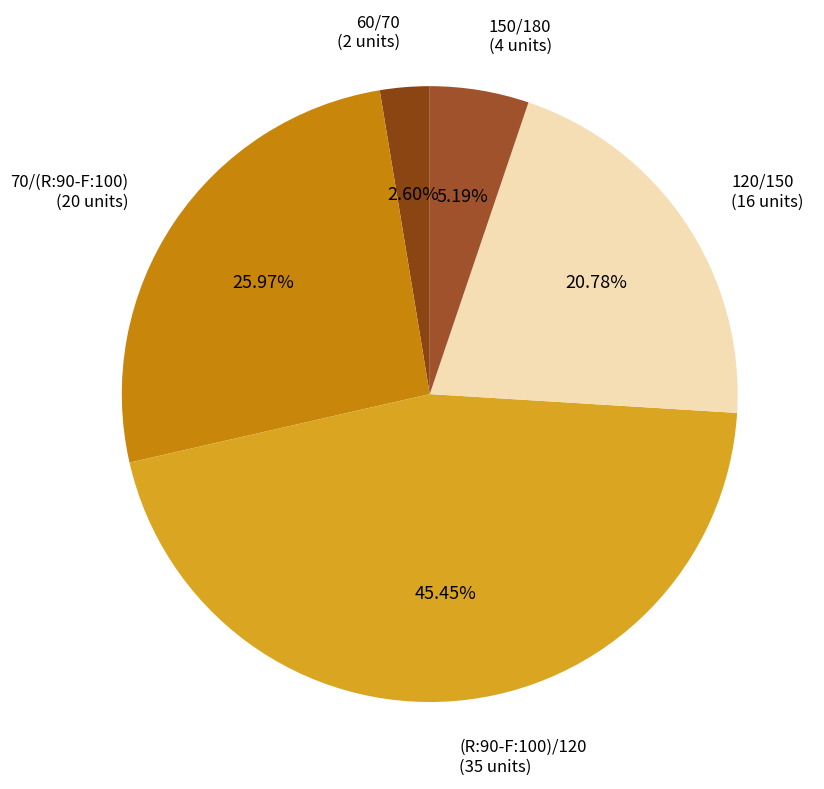

To the nearest percent, what portion does 70/(R:90-F:100) represent?

26%